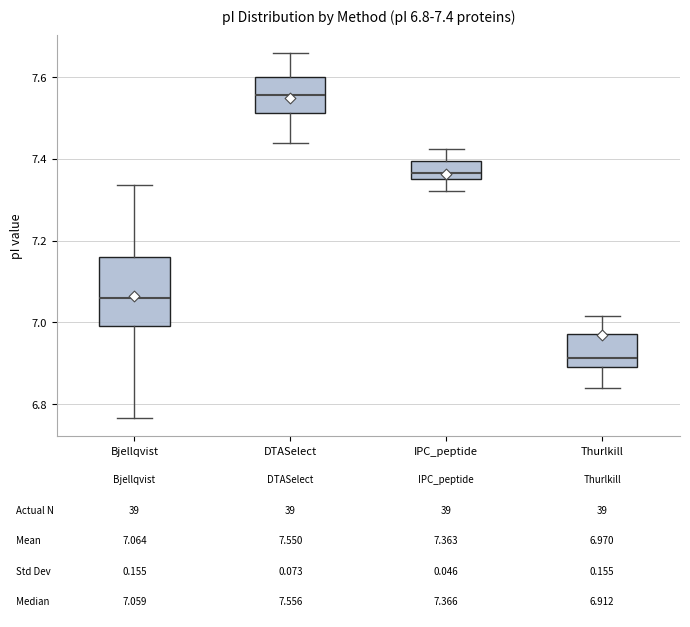

Comparing the boxes themselves (not the whiskers), which one is the tallest?

Bjellqvist